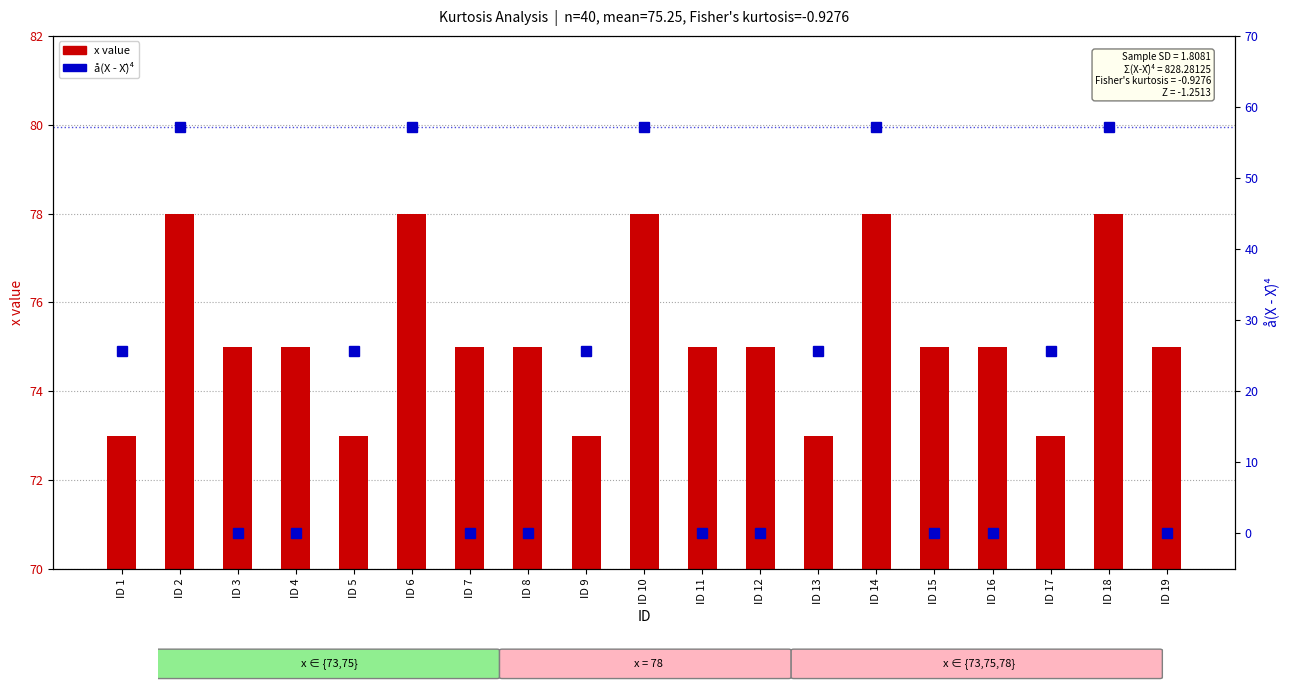

The å(X-Xbar)^4 series shows 37.9 at ID 1. True or false?

False